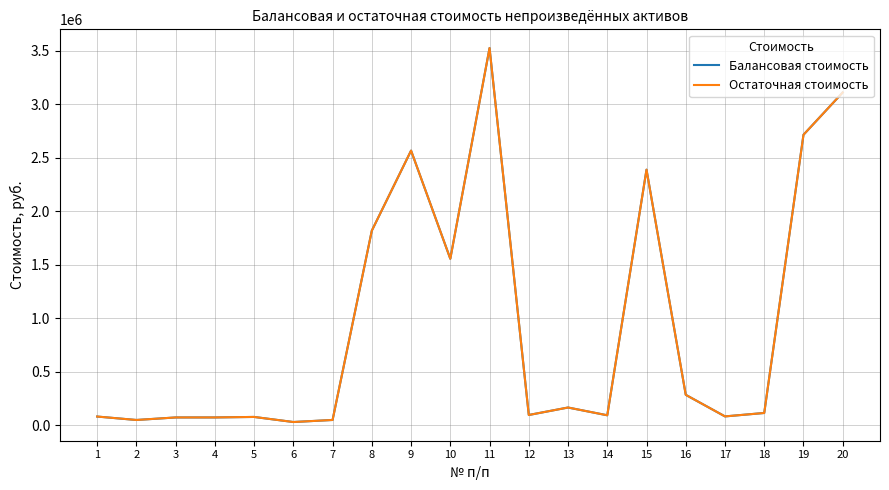

Reading left to right, extract all data points from this chart.

Балансовая стоимость: 1=79787.7	2=47610.0	3=71272.2	4=71415.0	5=76076.1	6=28566.0	7=47800.4	8=1817240.0	9=2565220.0	10=1554400.0	11=3524040.0	12=94290.0	13=164136.0	14=91540.0	15=2387010.0	16=282700.0	17=81054.0	18=113120.0	19=2713310.0	20=3108800.0
Остаточная стоимость: 1=79787.7	2=47610.0	3=71272.2	4=71415.0	5=76076.1	6=28566.0	7=47800.4	8=1817240.0	9=2565220.0	10=1554400.0	11=3524040.0	12=94290.0	13=164136.0	14=91540.0	15=2387010.0	16=282700.0	17=81054.0	18=113120.0	19=2713310.0	20=3108800.0